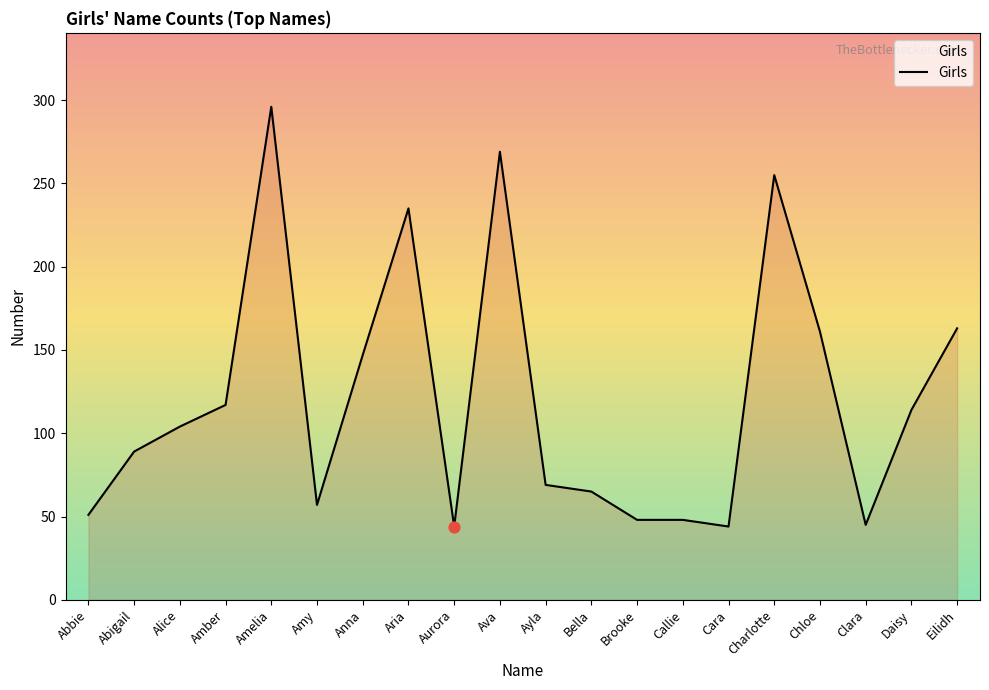

What is the change in value from Alice to Ayla?

-35